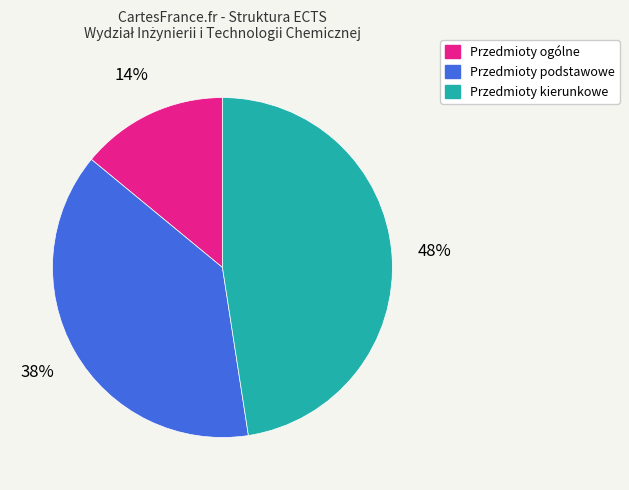

Combined, do Przedmioty kierunkowe and Przedmioty podstawowe account for over 50%?

Yes